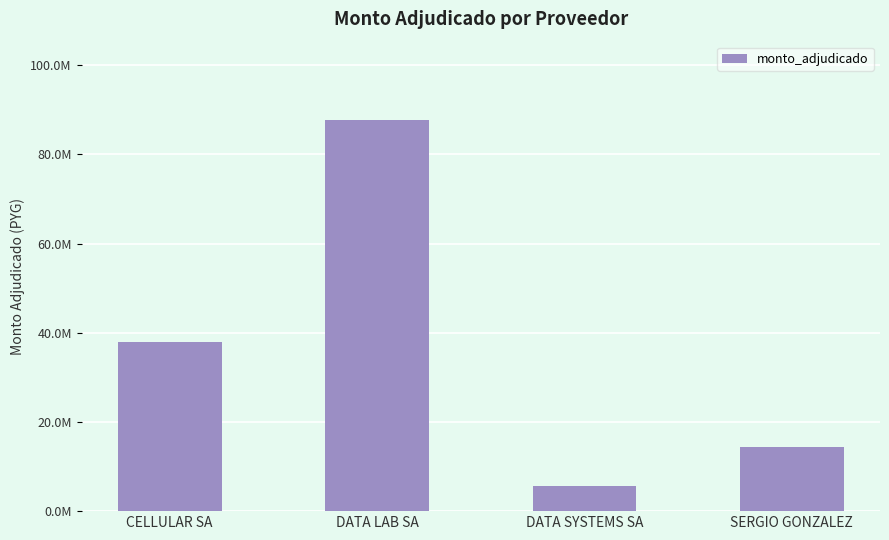

Reading left to right, what are all the values shown in this chart?

37995000	87720000	5626980	14424000